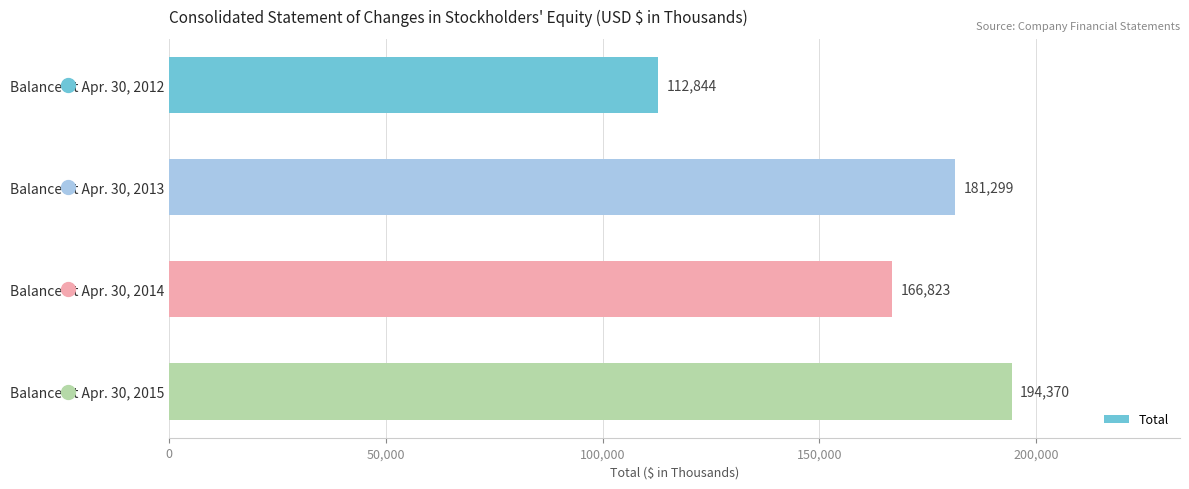

Is it true that the value at Balance at Apr. 30, 2015 is 290563?

False